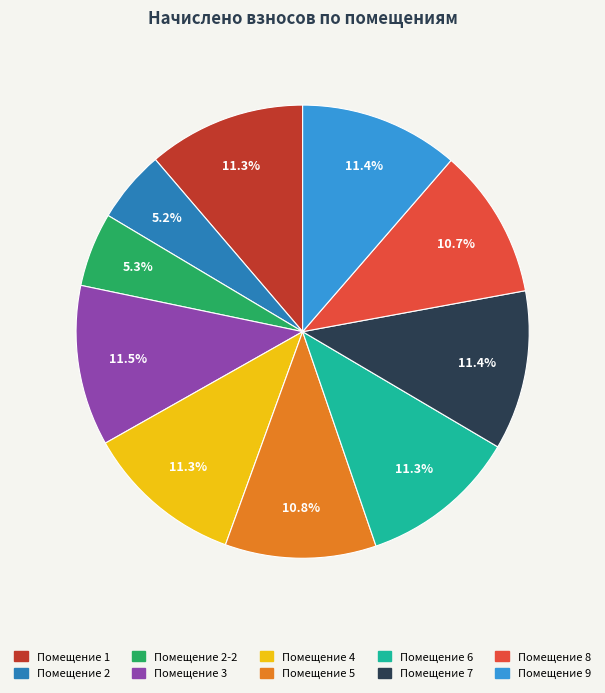

Count the number of slices in the pie.

10